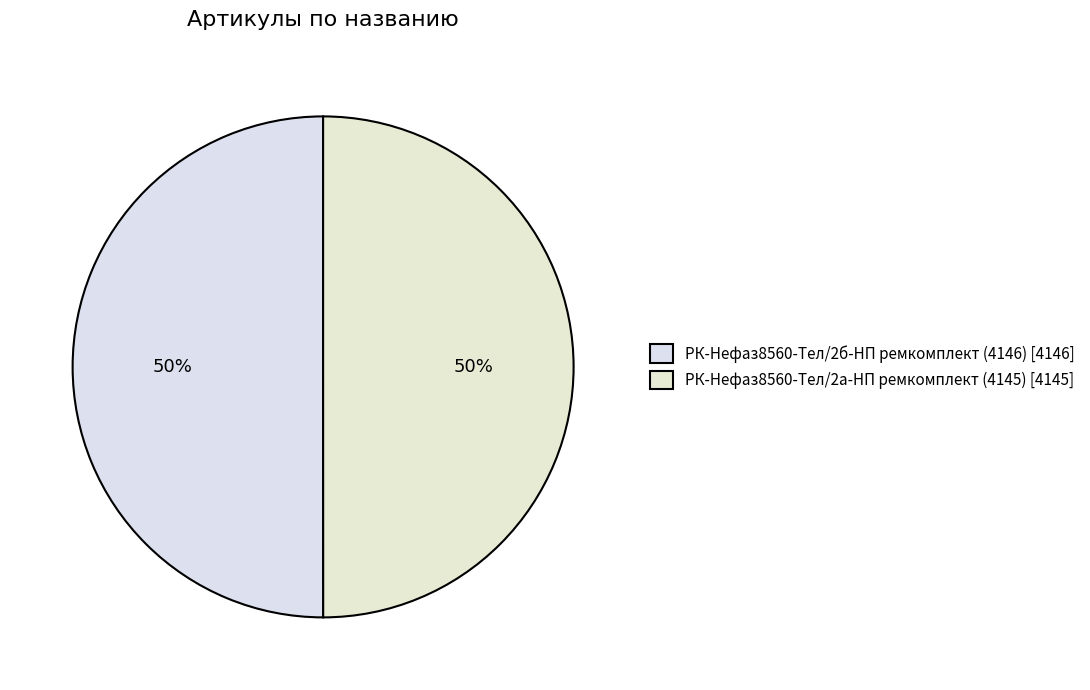

How many segments does this pie chart have?

2